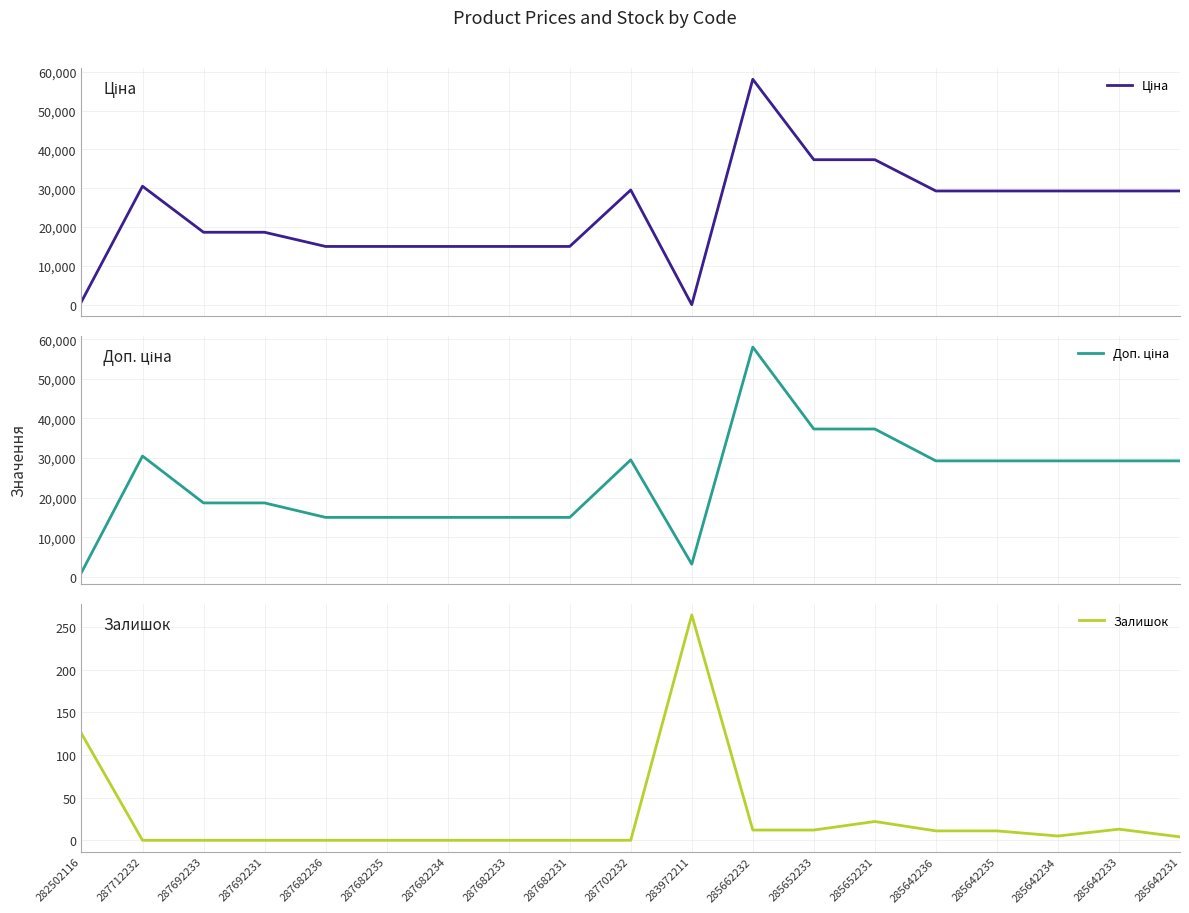

What is the difference between the second highest and minimum values in the Доп. ціна series?

36241.2